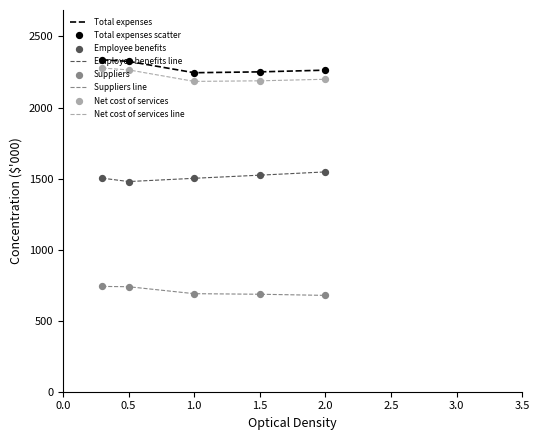

What is the difference between the maximum and minimum values in the Employee benefits line series?

68